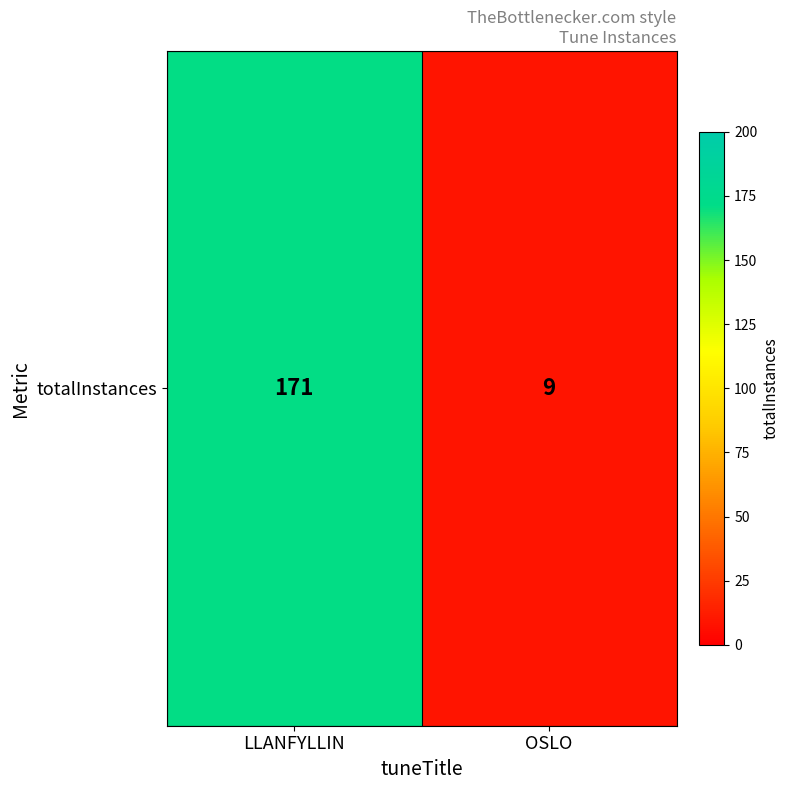

List the labels in order of value, smallest first.

OSLO, LLANFYLLIN